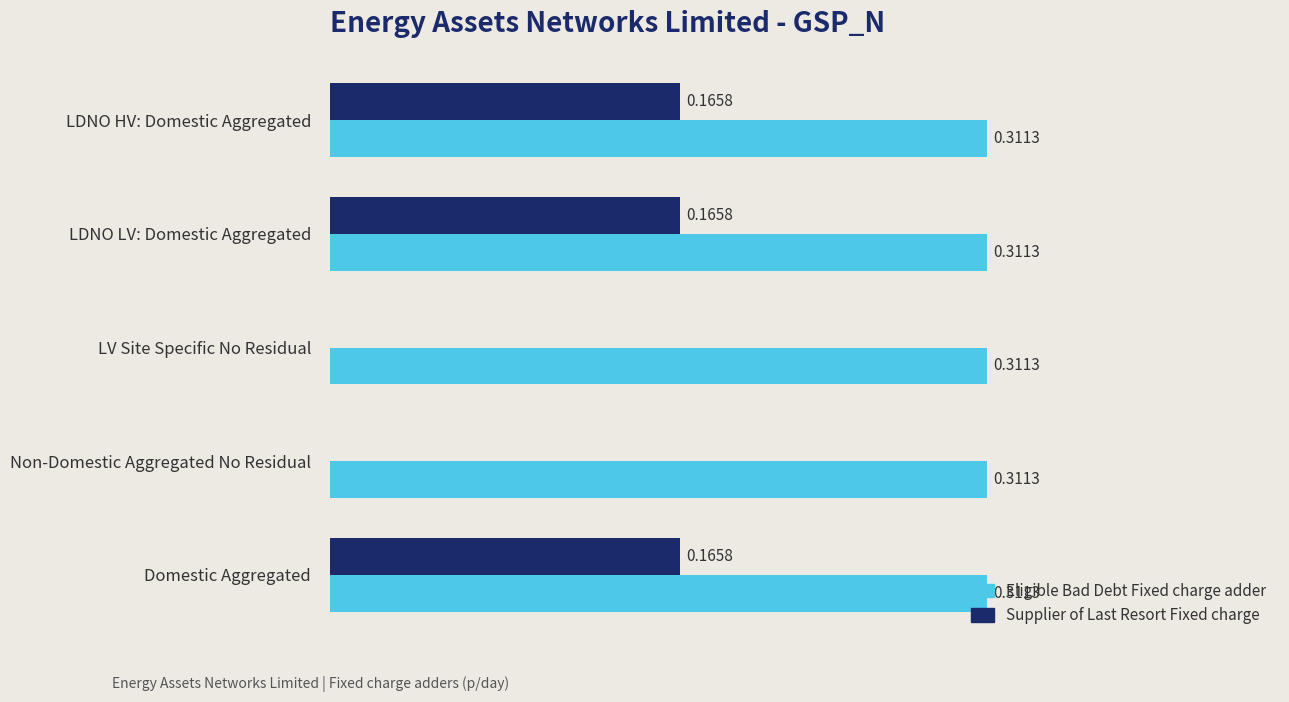

Between LV Site Specific No Residual and LDNO LV: Domestic Aggregated, which series saw the biggest shift?

Supplier of Last Resort Fixed charge